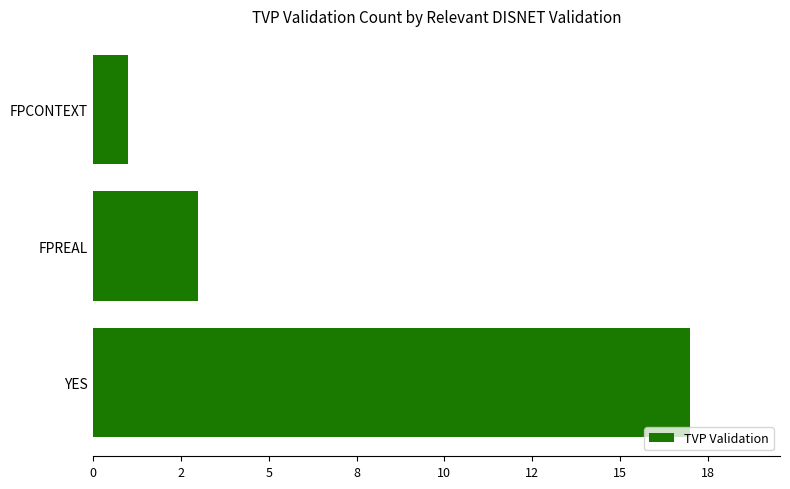

Which category has the lowest value across all series?

FPCONTEXT